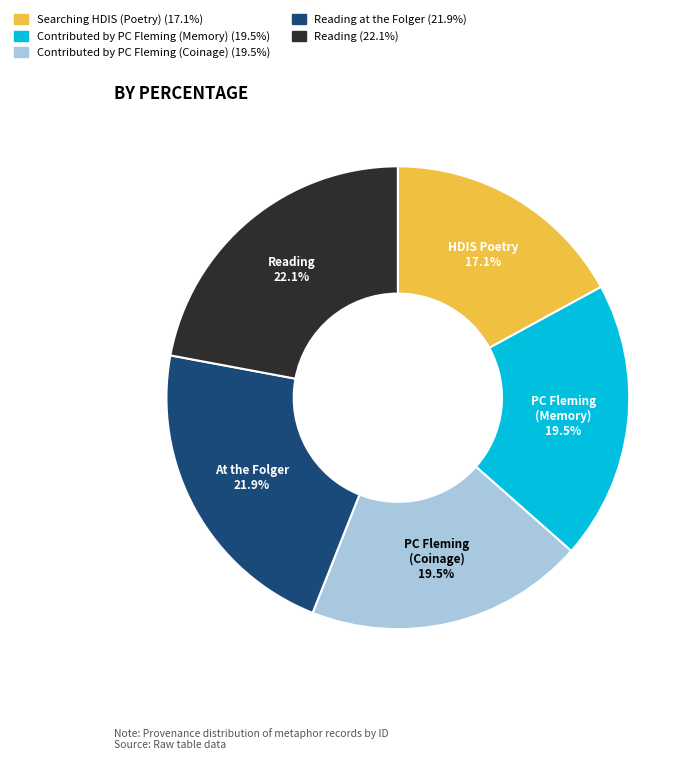

Count the number of slices in the pie.

5